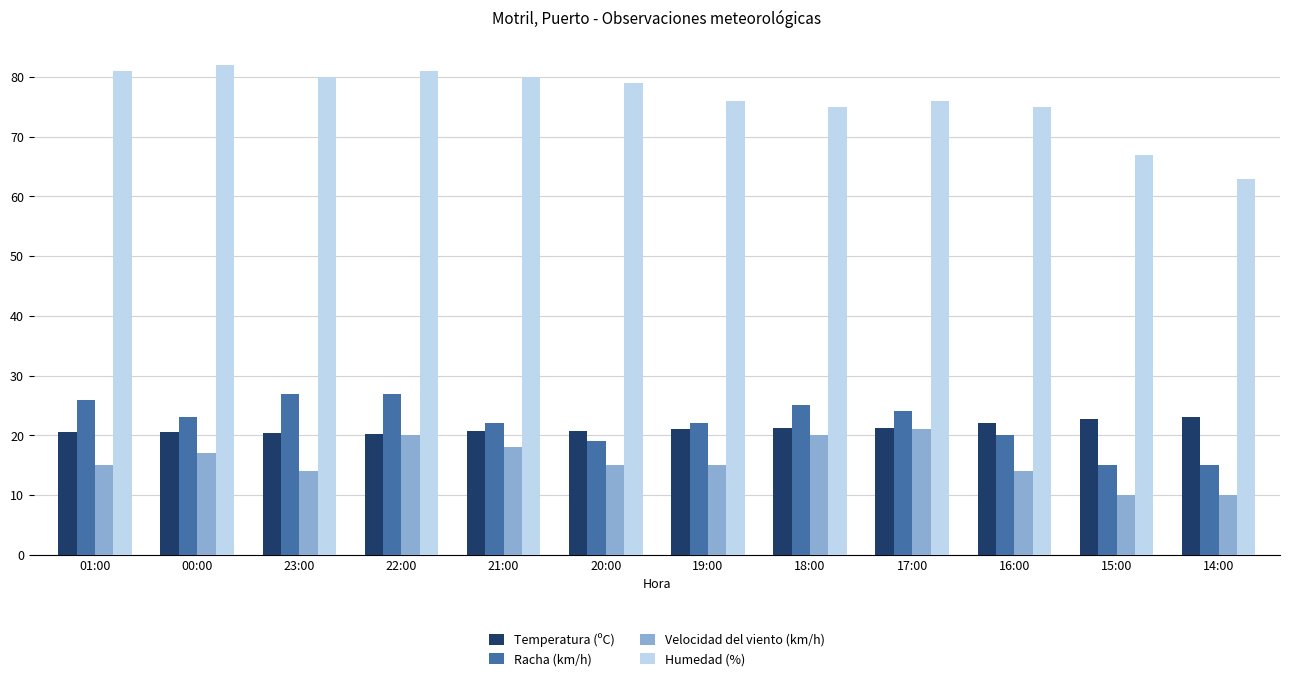

The value of Racha (km/h) at 01:00 is 10.3. True or false?

False